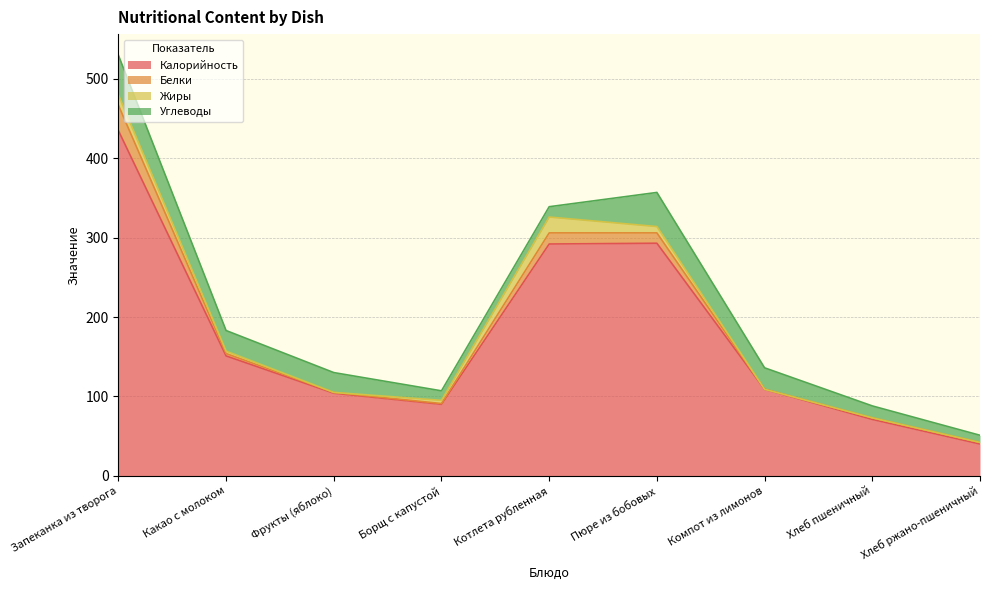

What is the difference between the highest and lowest values at Борщ с капустой?

89